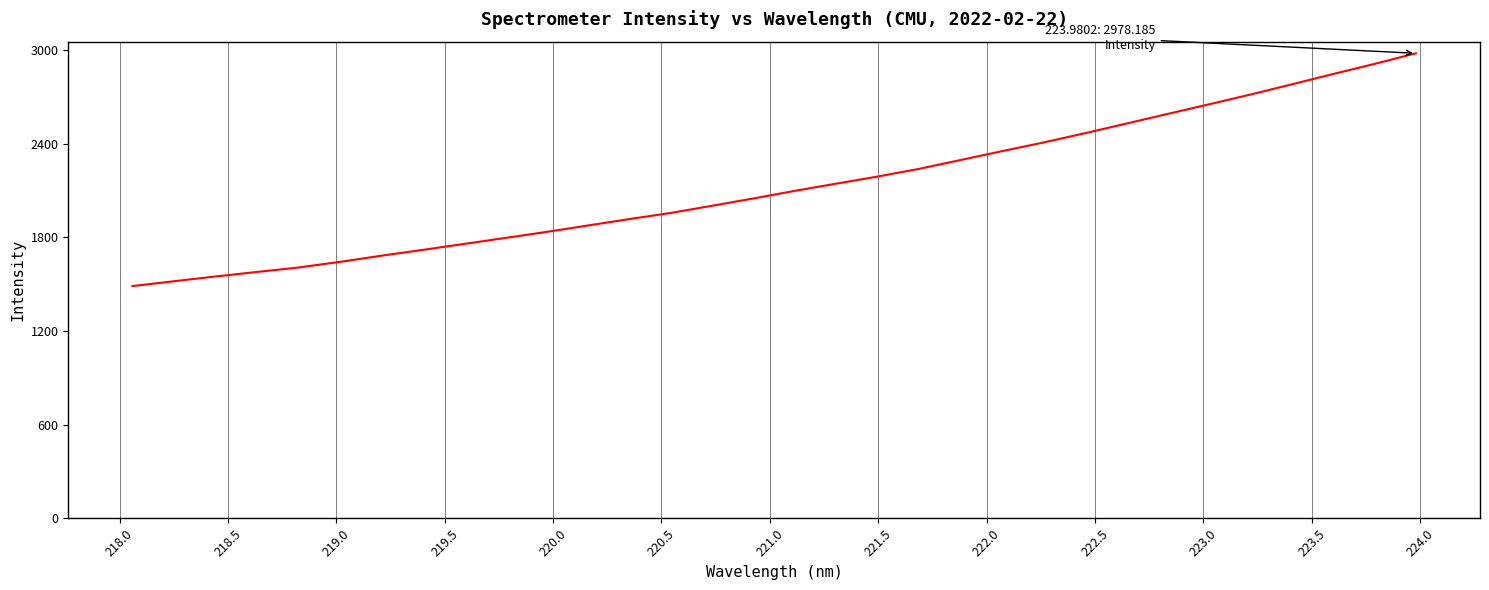

What is the difference between the maximum and minimum values?

1490.8